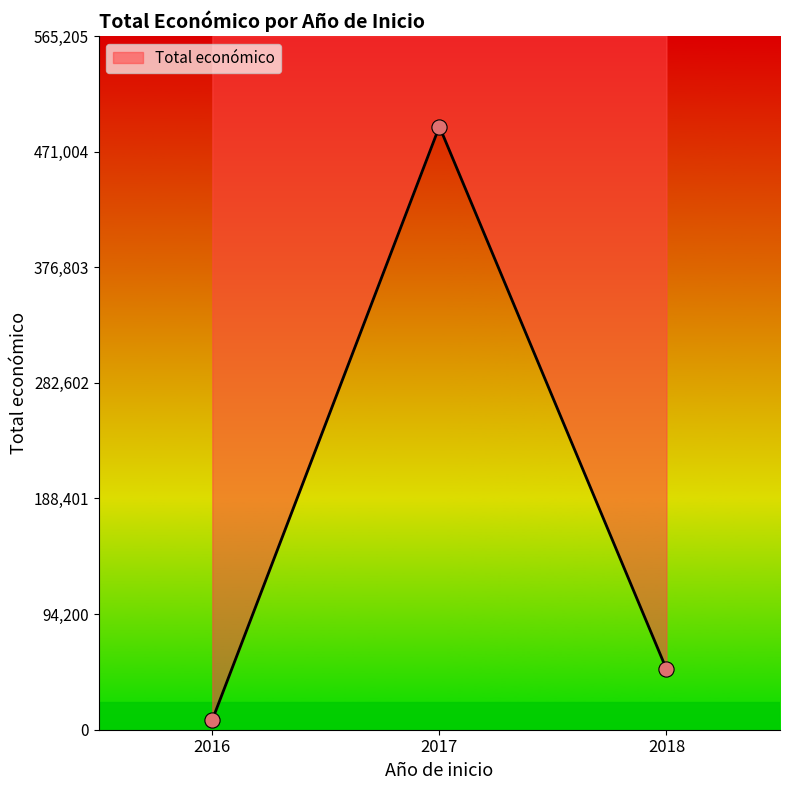

What is the ratio of the value at 2016 to the value at 2018?

0.2